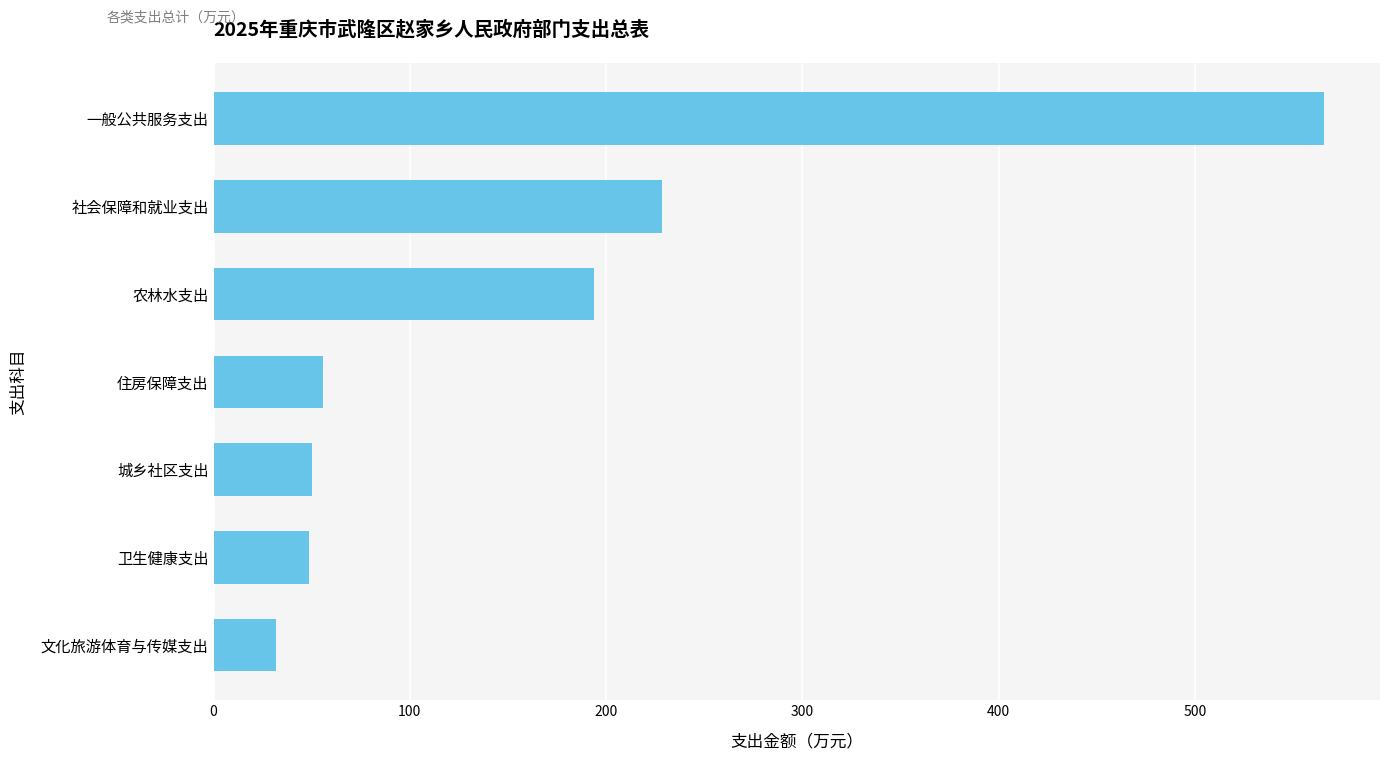

What is the change in value from 住房保障支出 to 农林水支出?

+138.0